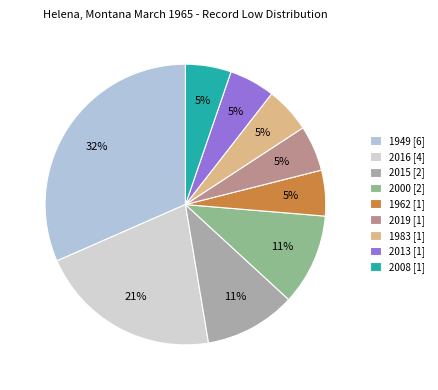

Is it true that 1962 is 11% of the pie?

False